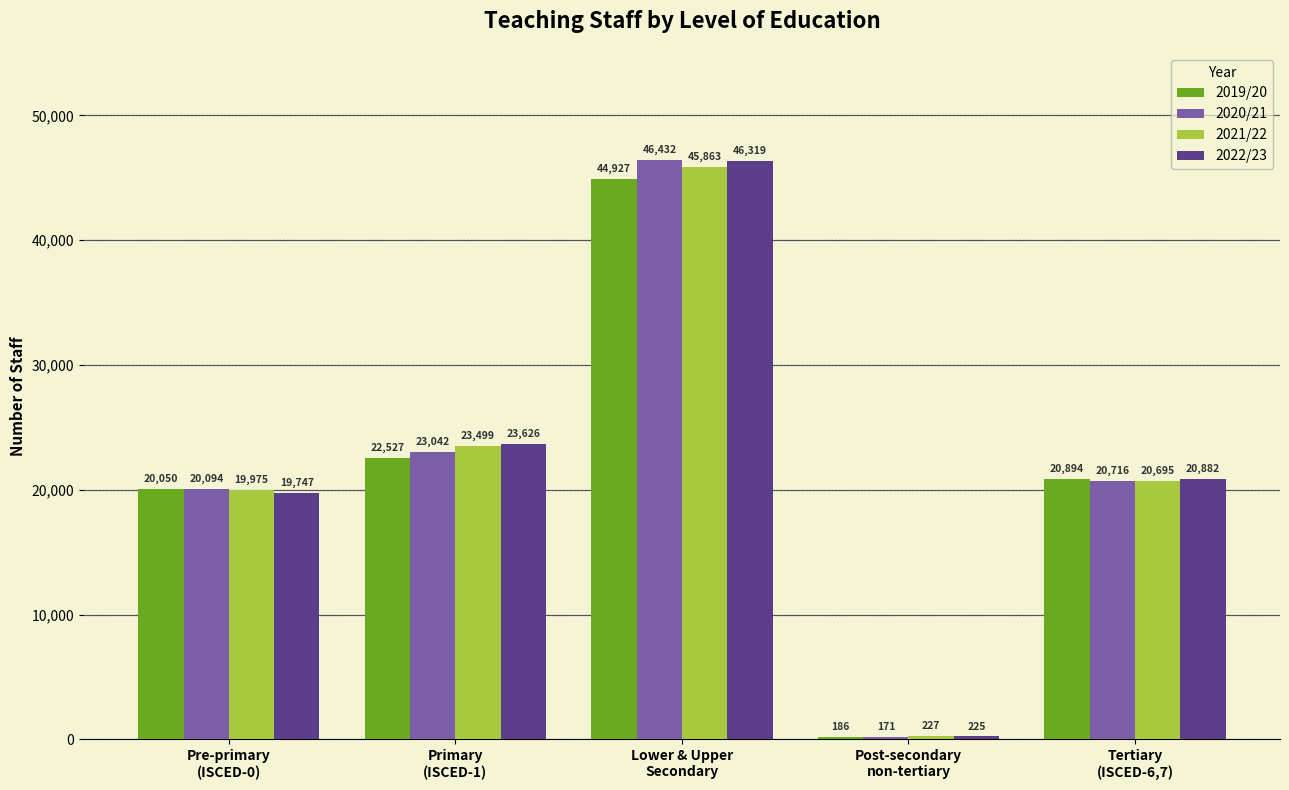

How many data points in 2019/20 are less than 20894?

2